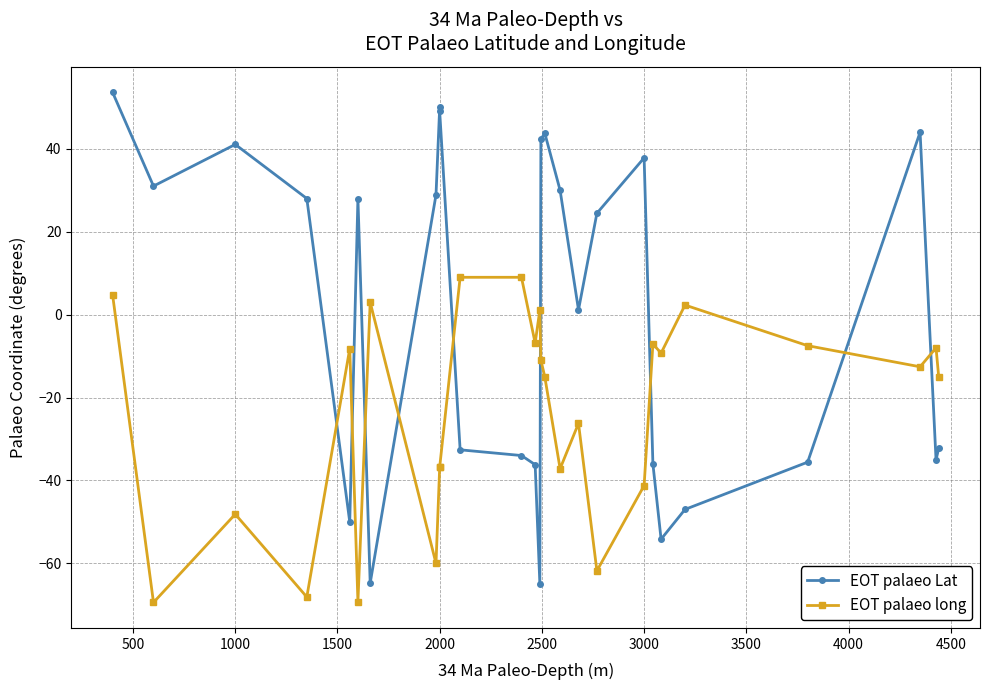

Which series has the widest spread of values?

EOT palaeo Lat